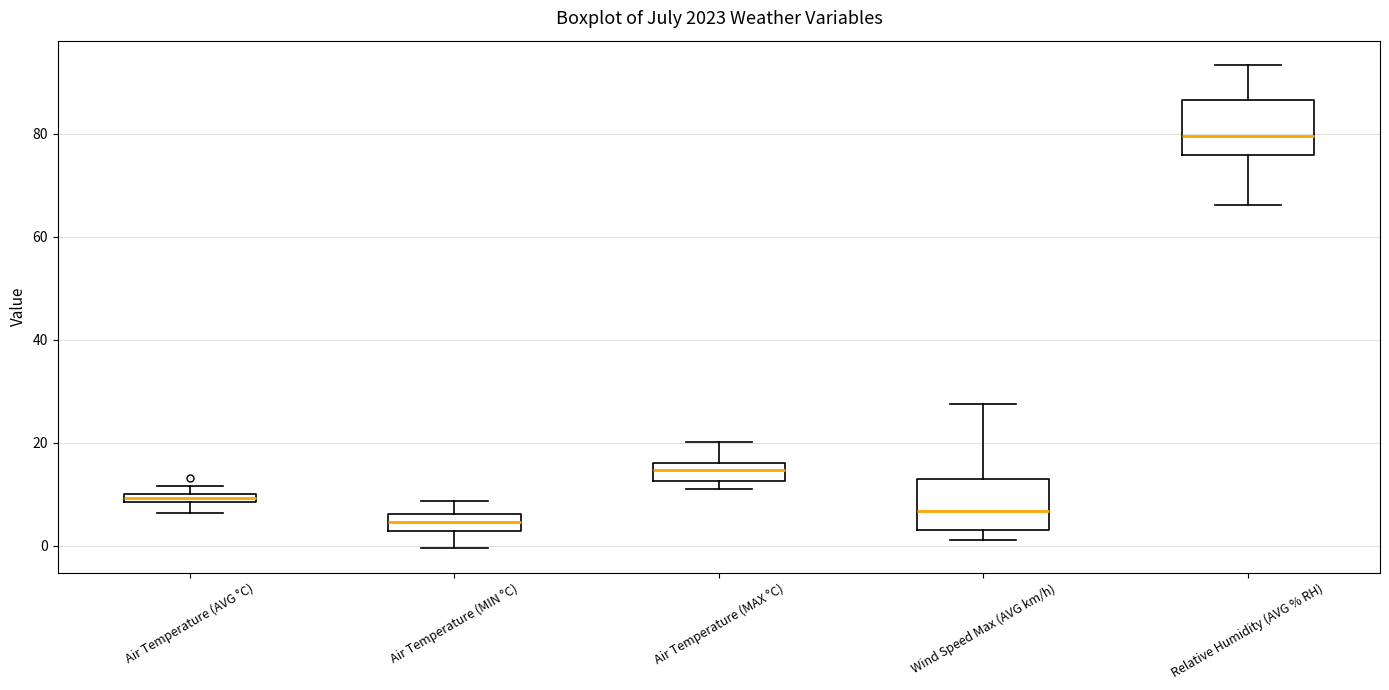

Which box has the highest median line?

Relative Humidity (AVG % RH)